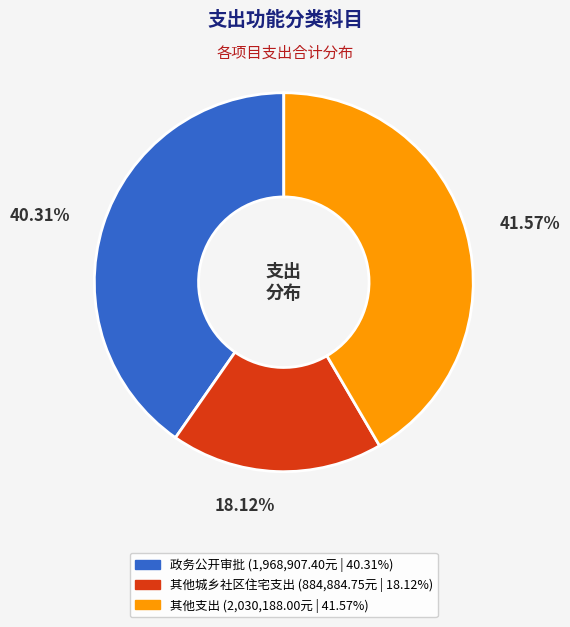

Between 政务公开审批 and 其他支出, which is larger?

其他支出